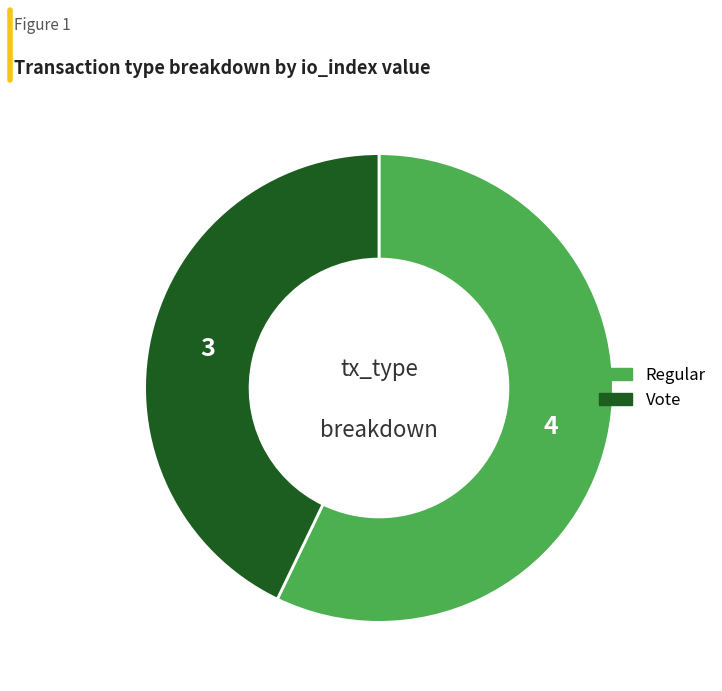

Does any single category account for the majority?

Yes